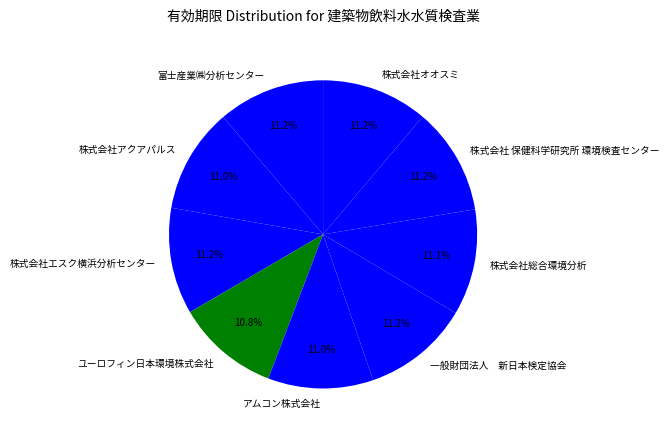

Is there a majority slice in this chart?

No